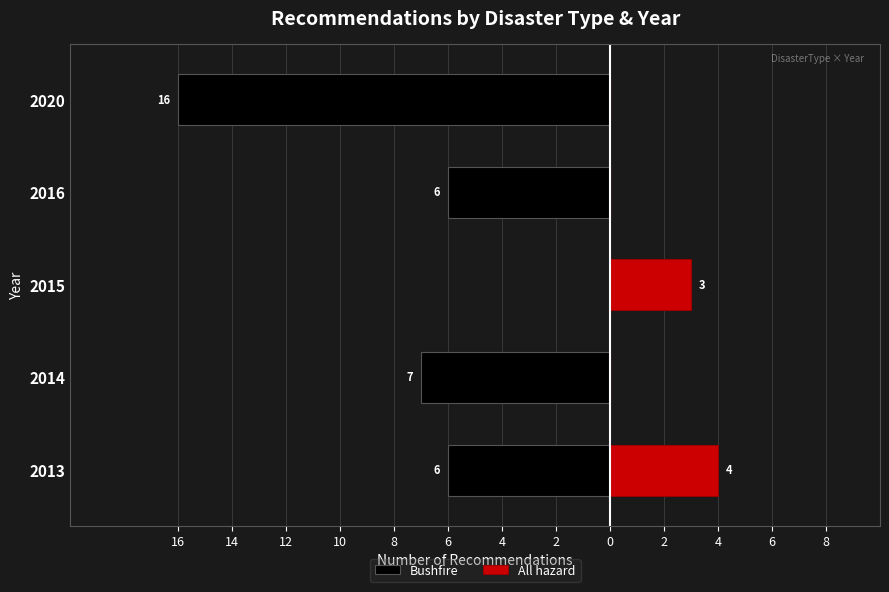

Reading left to right, list all the values displayed in this chart.

Bushfire: -6	-7	0	-6	-16
All hazard: 4	0	3	0	0